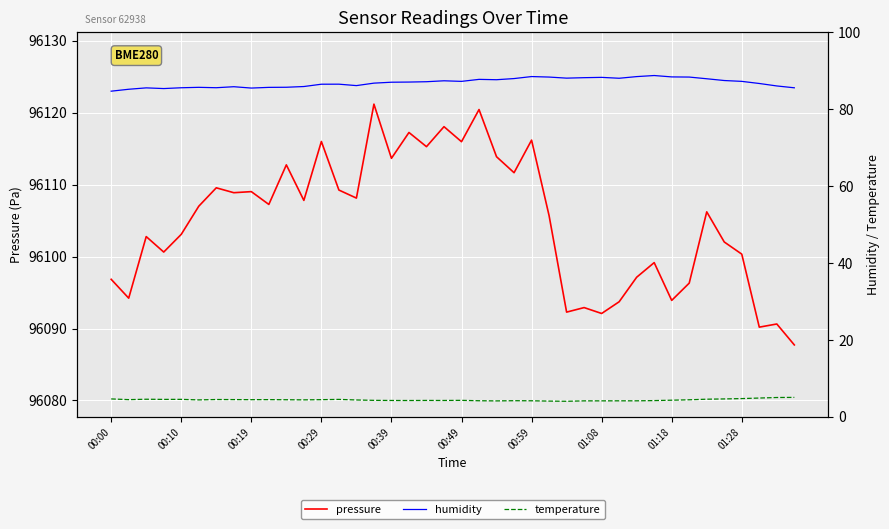

At which category is the sum across all series the highest?

21